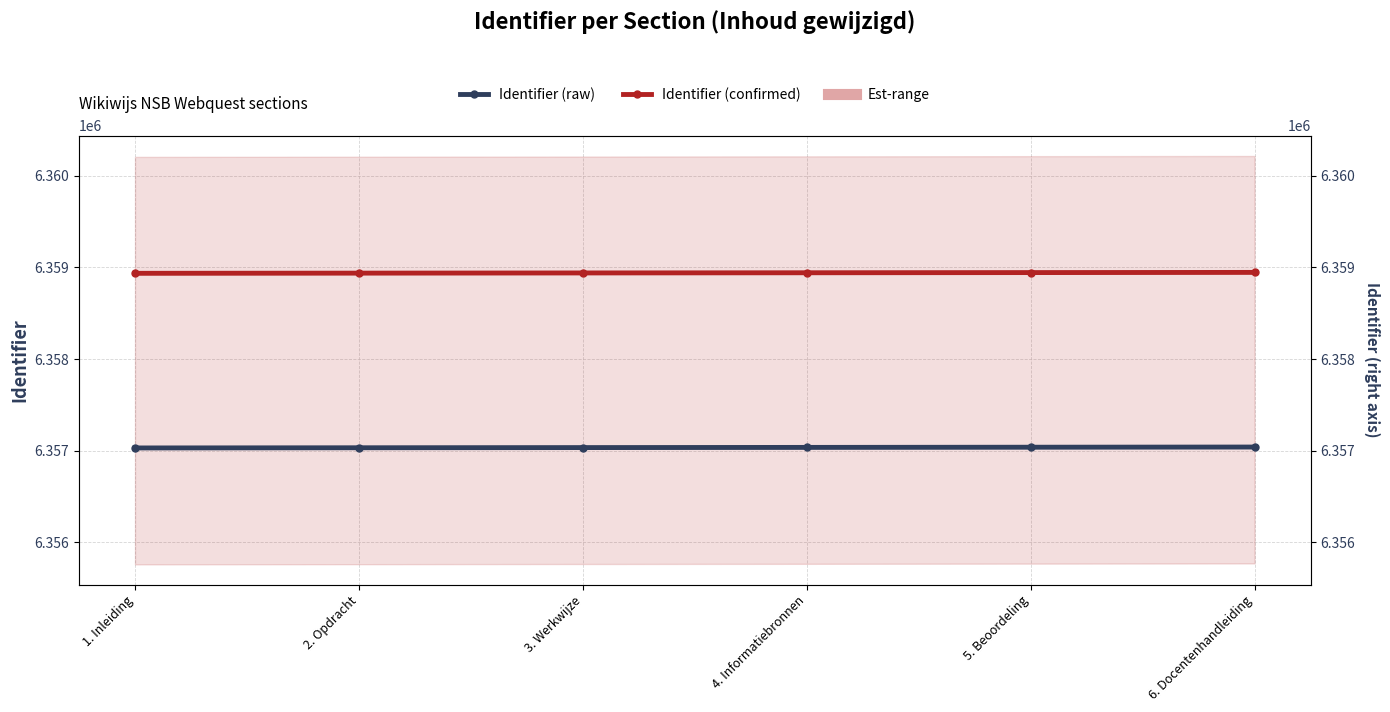

At how many categories does at least one series exceed 6357512?

6